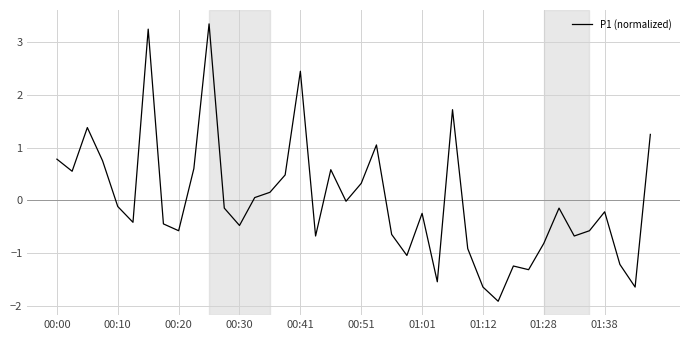

What is the smallest value displayed?

-1.9